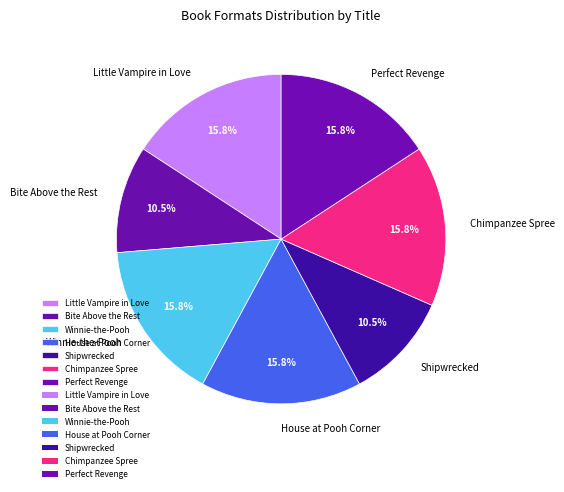

Is there a majority slice in this chart?

No